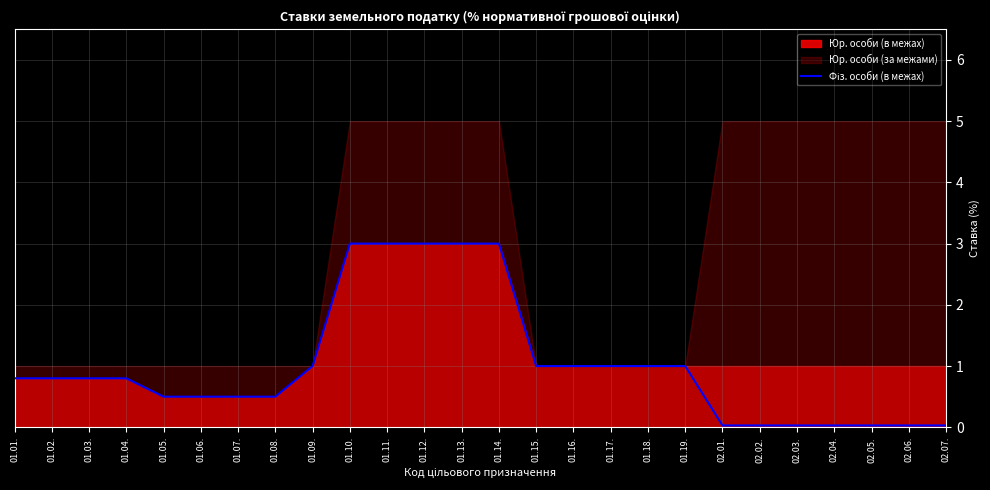

Rank the categories by value from highest to lowest.

01.10., 01.11., 01.12., 01.13., 01.14., 01.09., 01.15., 01.16., 01.17., 01.18., 01.19., 01.01., 01.02., 01.03., 01.04., 01.05., 01.06., 01.07., 01.08., 02.01., 02.02., 02.03., 02.04., 02.05., 02.06., 02.07.